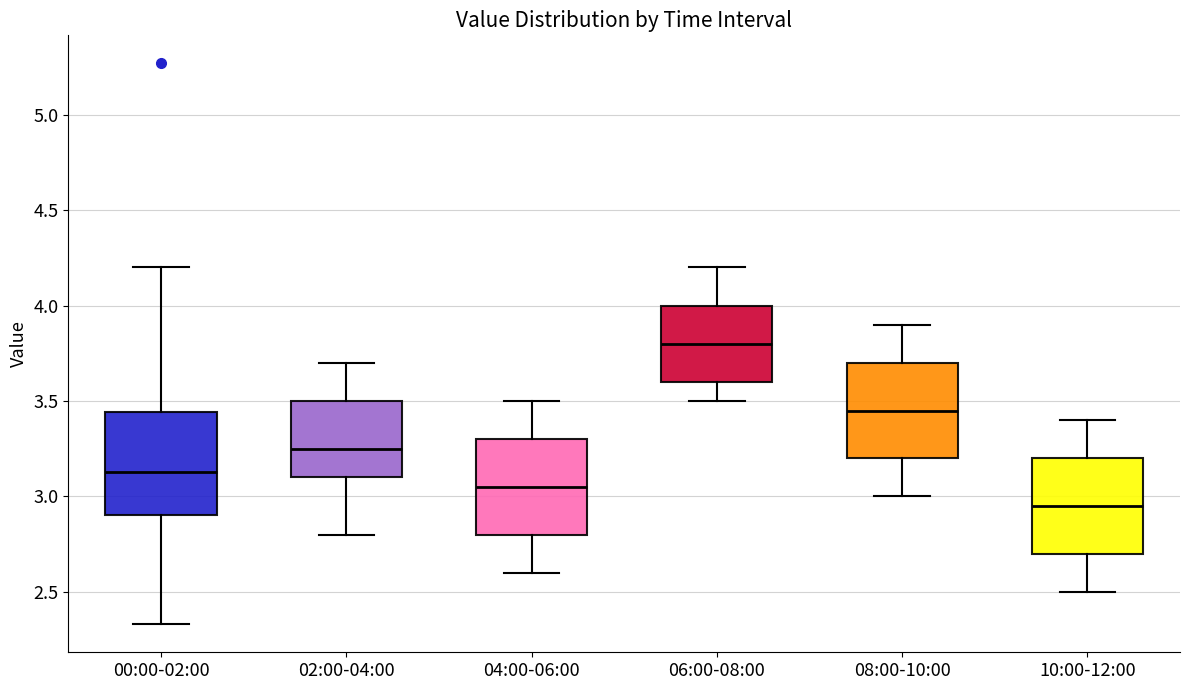

Which box's median line is the highest?

06:00-08:00